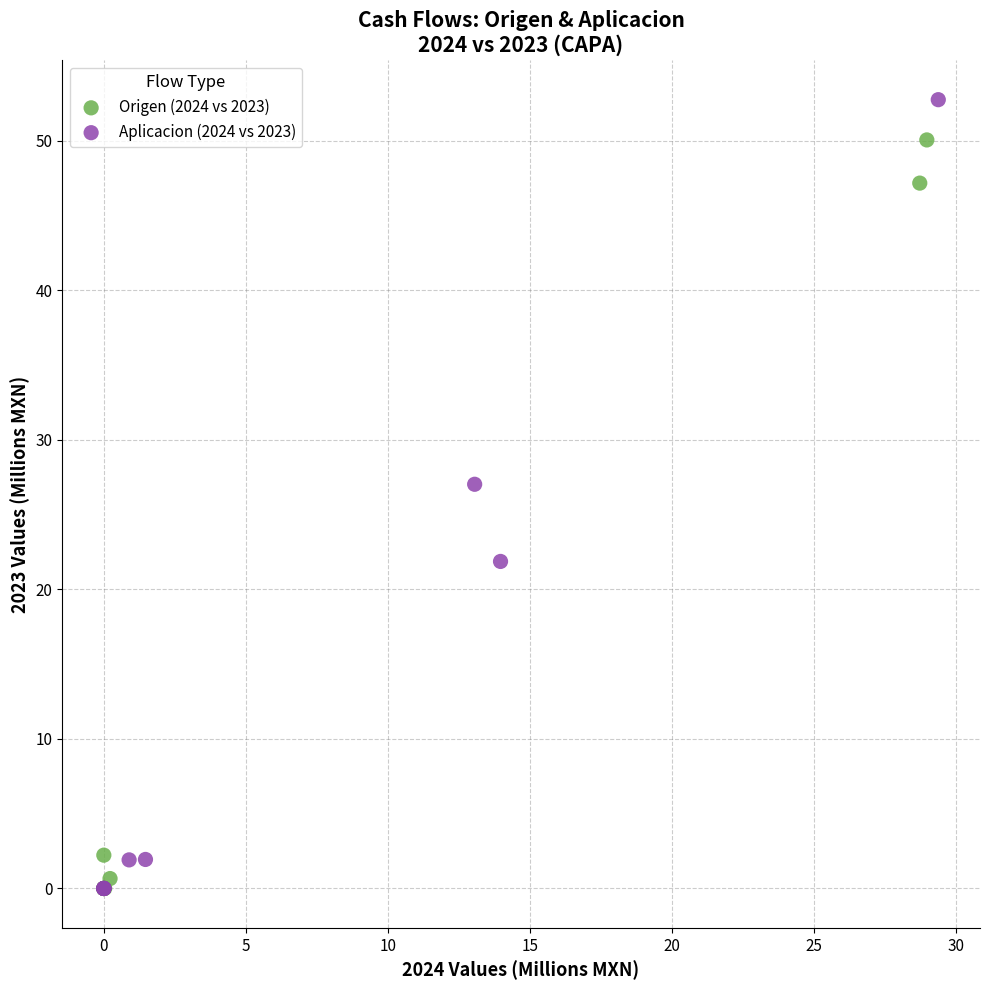

Which series contains the highest Y value?

Aplicacion (2024 vs 2023)